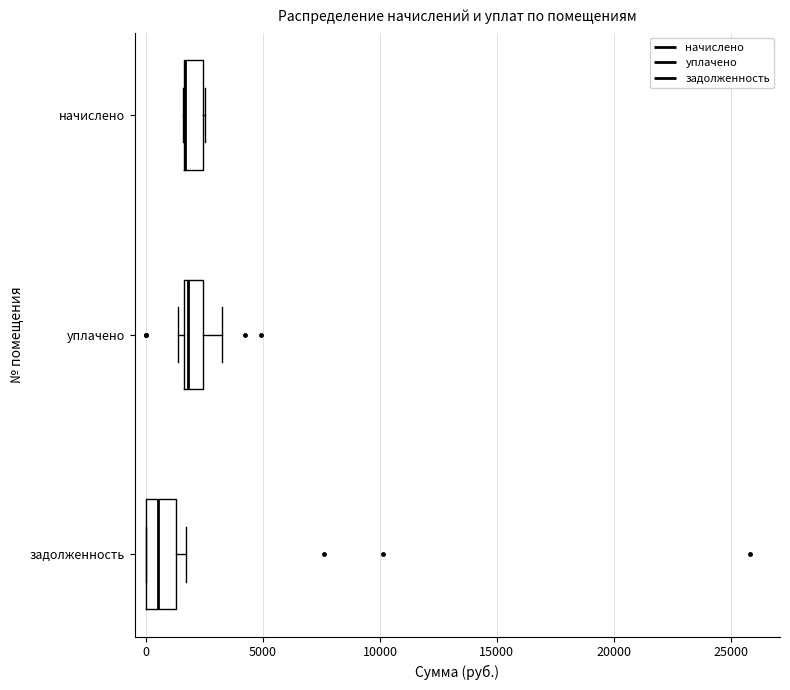

Where is the right edge of the box for начислено on the x-axis? The values are not printed on the chart, so give them approximately, as read against the axis.

2500